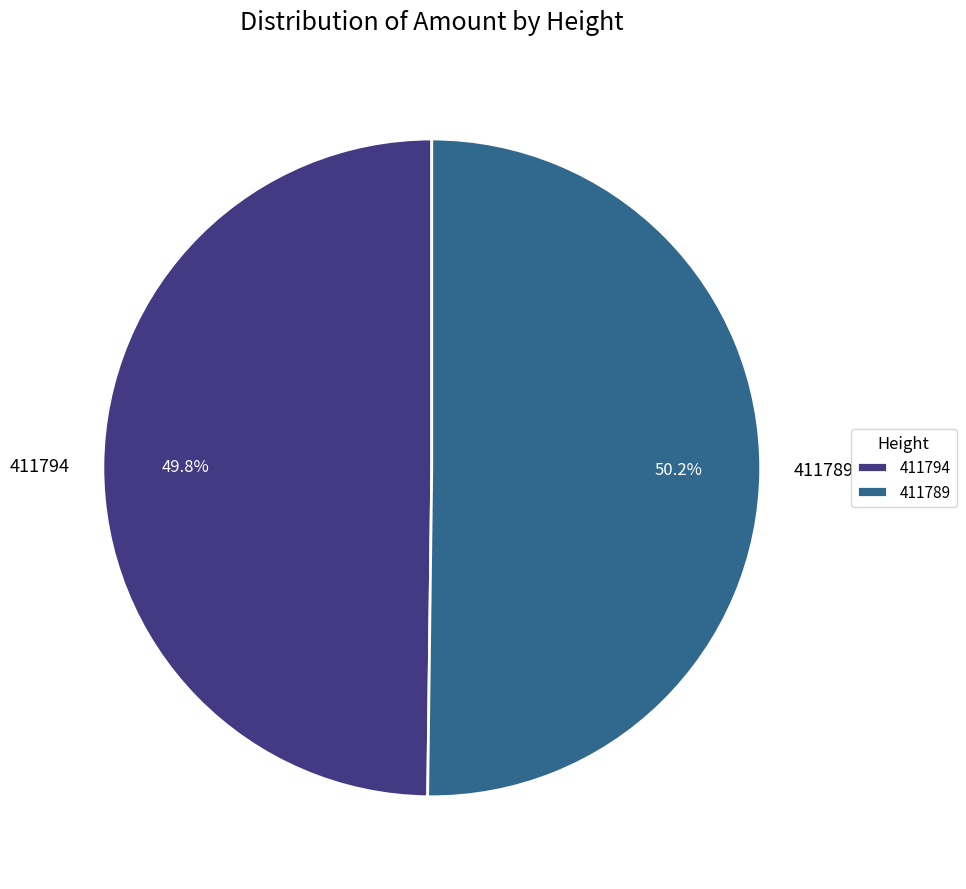

What percentage is the 411794 slice, to the nearest percent?

50%